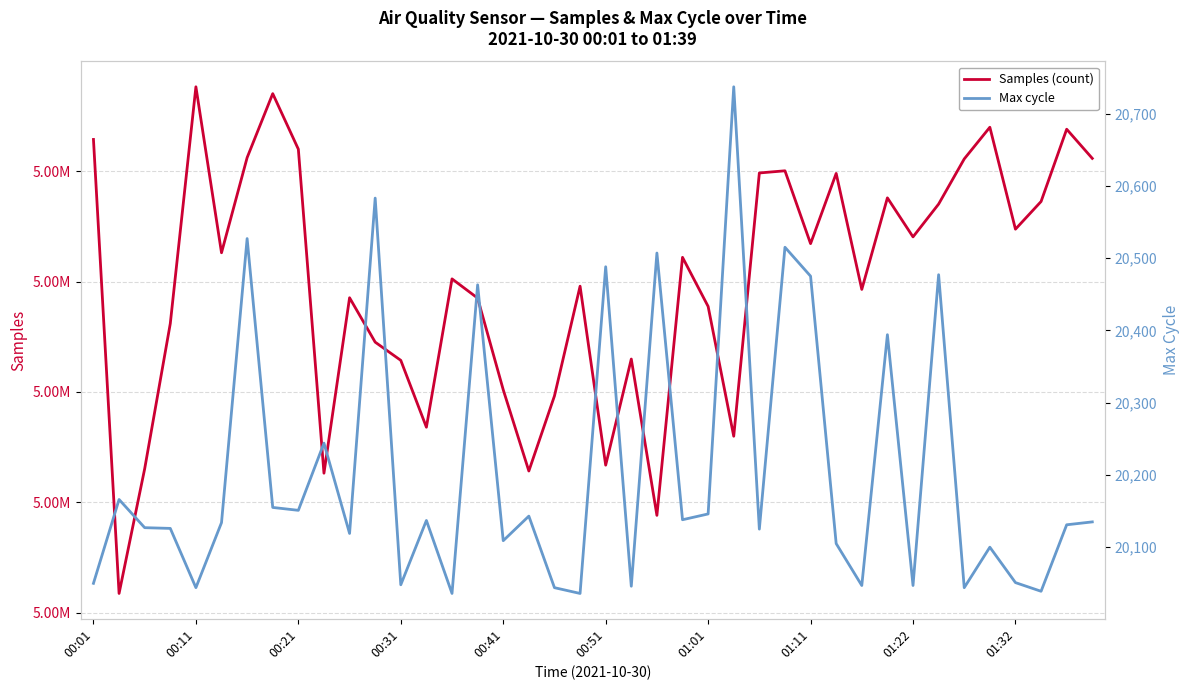

What is the total value across all series at 38?

5113946